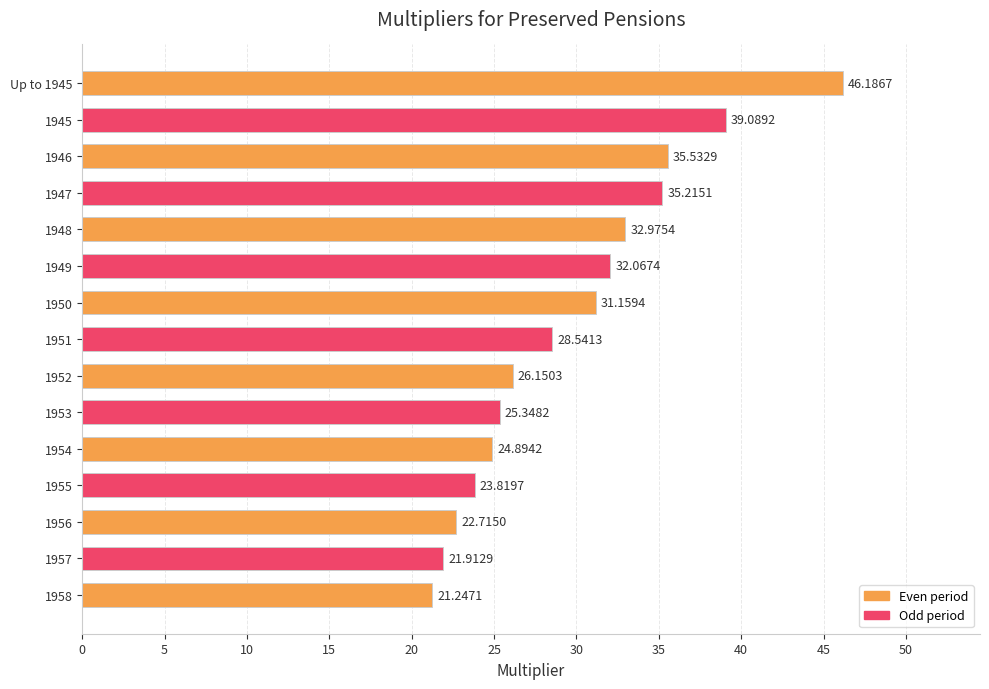

What is the difference between the second highest and minimum values?

17.8